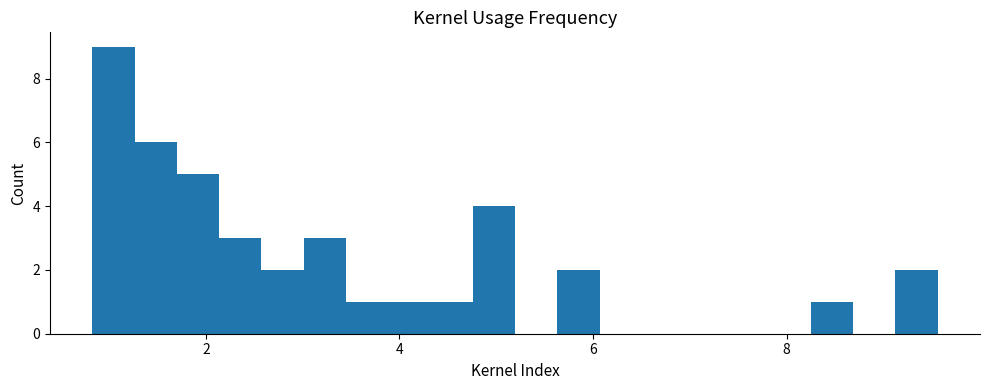

Read against the x-axis, roughly where is the centre of the tallest bar?

1.0